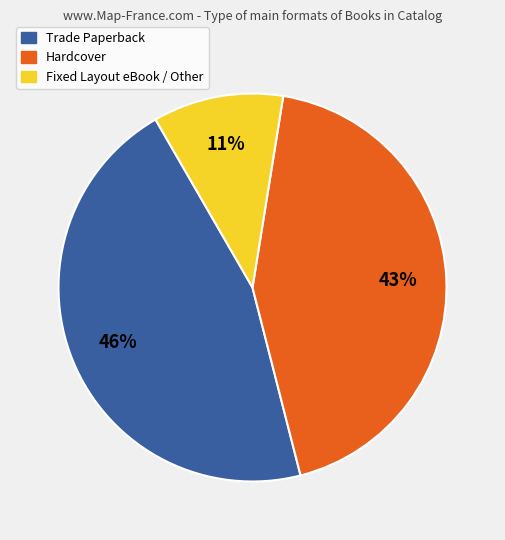

To the nearest percent, what is the difference between the Fixed Layout eBook / Other and Trade Paperback slice percentages?

35%